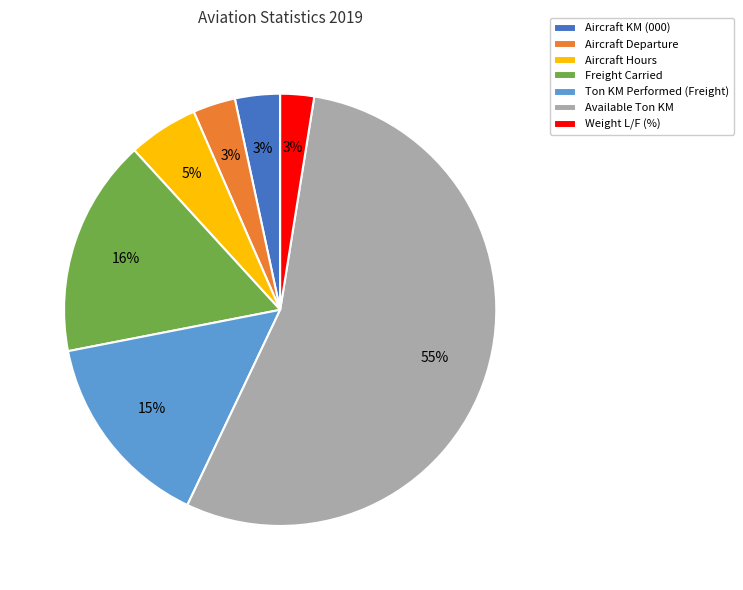

Is Available Ton KM the majority of the pie?

Yes